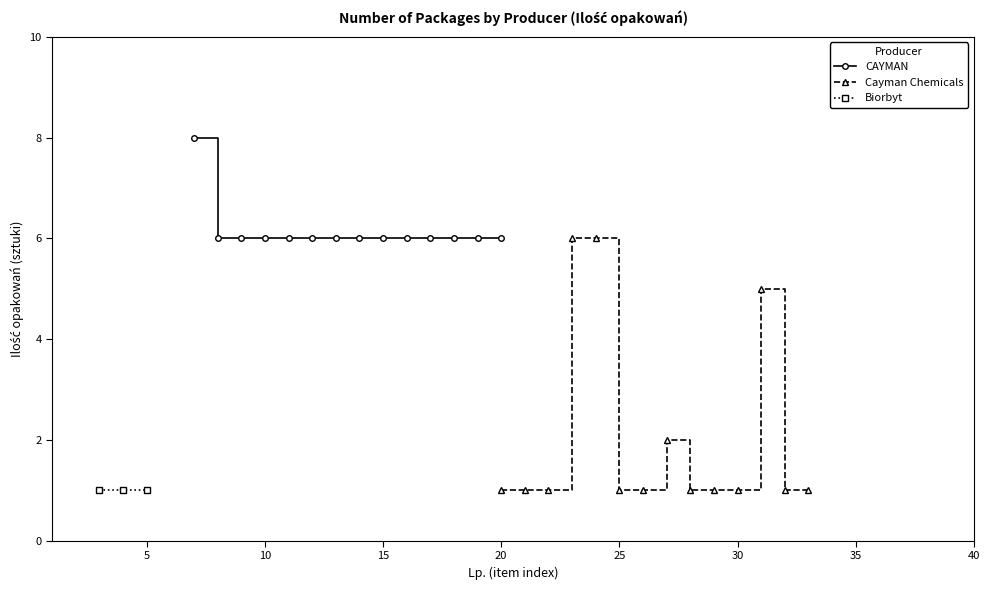

Does the chart display data point markers on the line(s)?

Yes